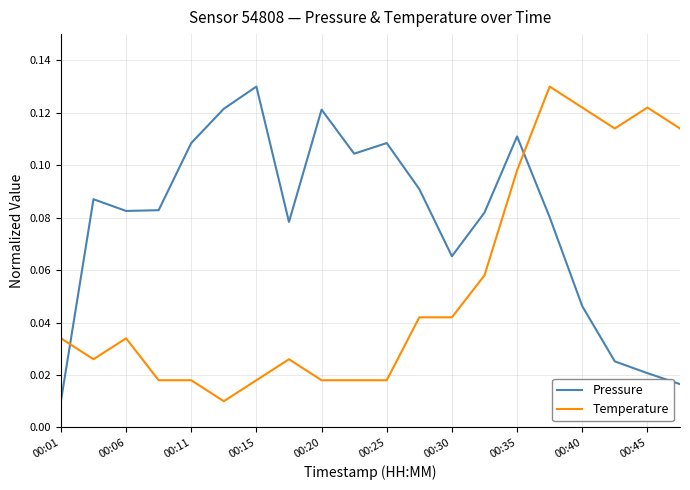

After their last crossing, which series has the higher values: Pressure or Temperature?

Temperature